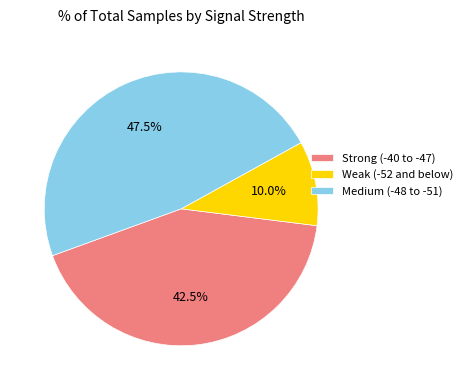

What percentage is NOT represented by Medium (-48 to -51)?

52.5%